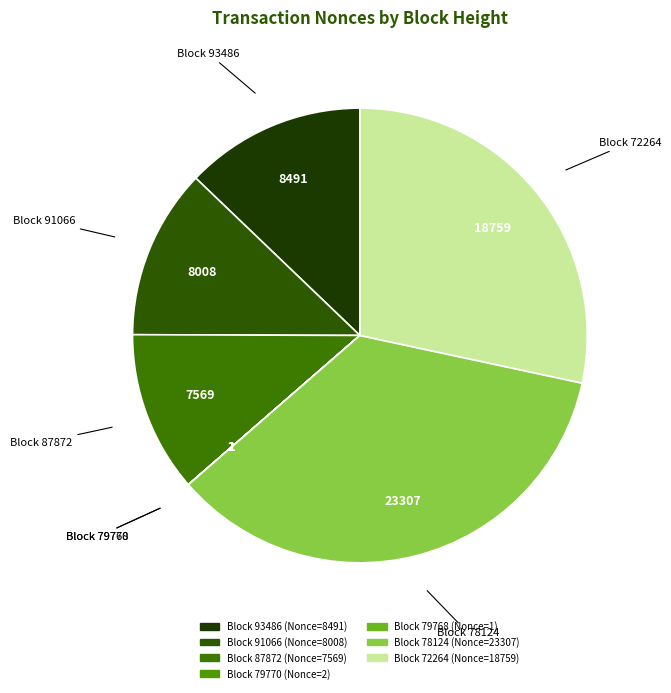

To the nearest percent, what is the difference between the largest and smallest slice percentages?

35%